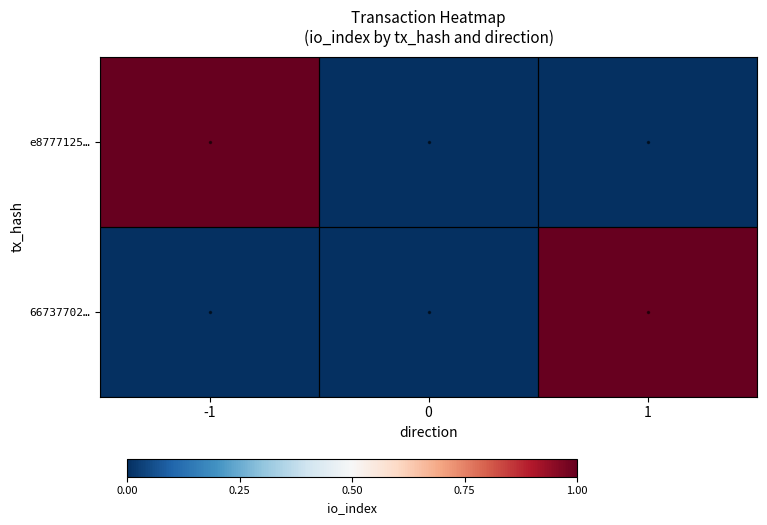

Reading right to left, extract all data points from this chart.

e8777125…: 1=0	0=0	-1=1
66737702…: 1=1	0=0	-1=0